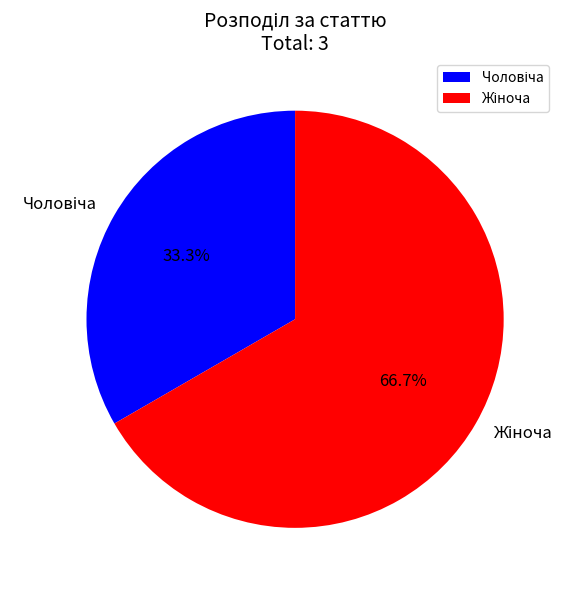

Does any single category account for the majority?

Yes